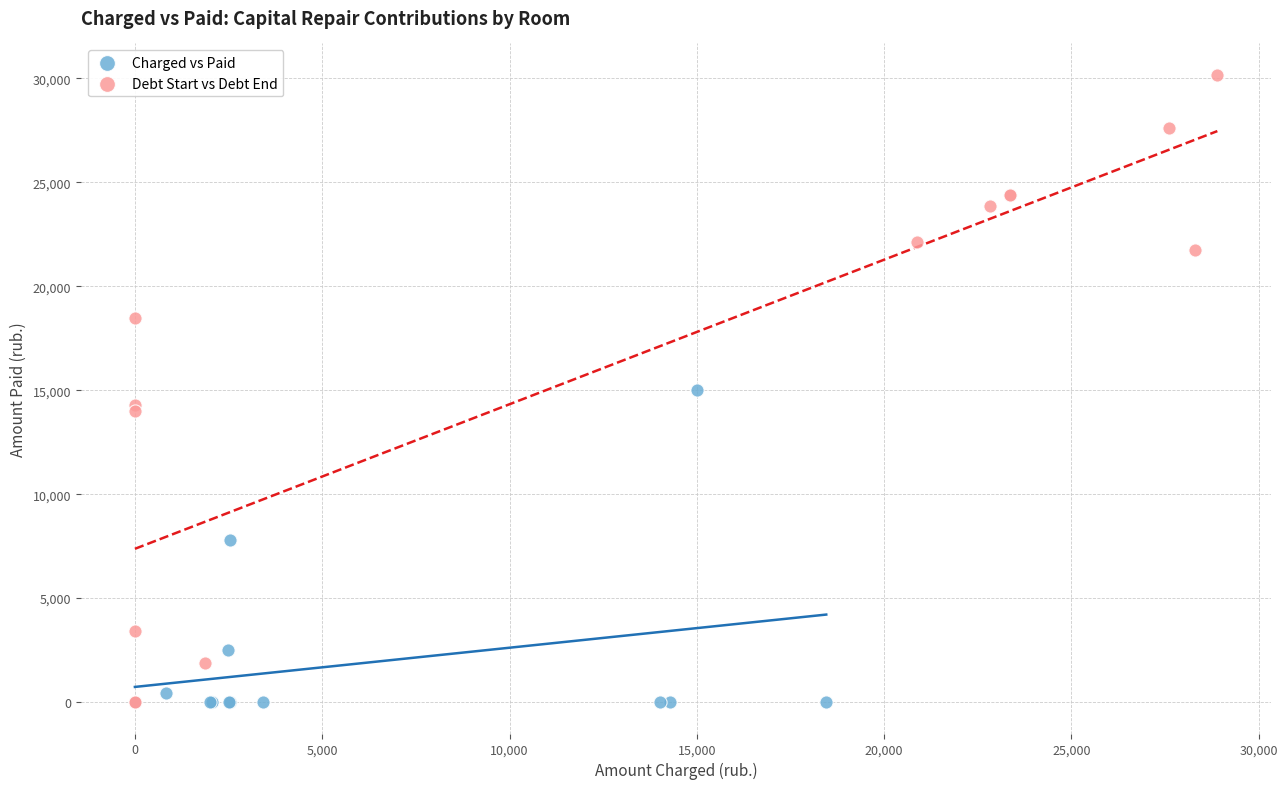

Which series contains the highest Y value?

Debt Start vs Debt End